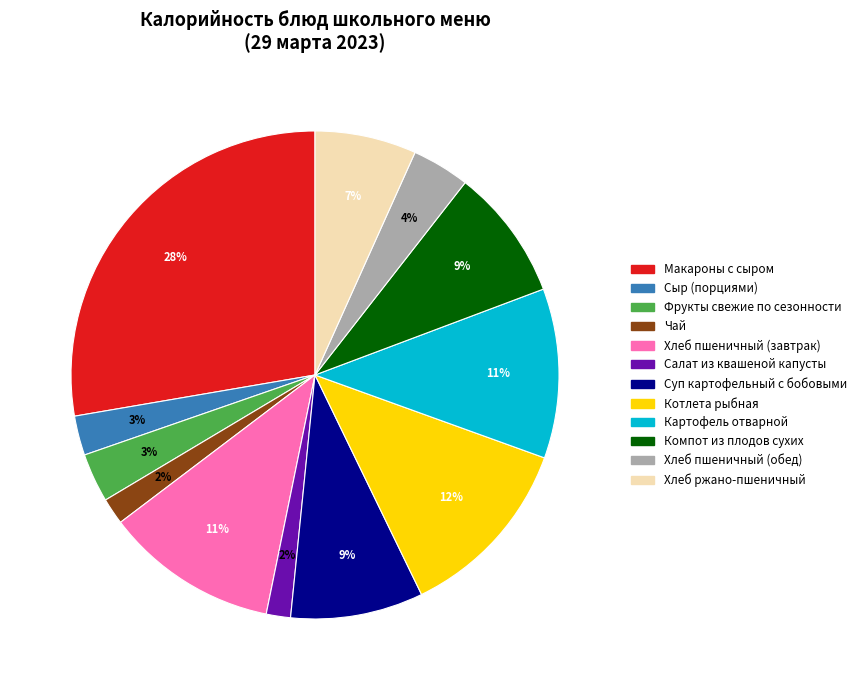

To the nearest percent, what portion does Сыр (порциями) represent?

3%